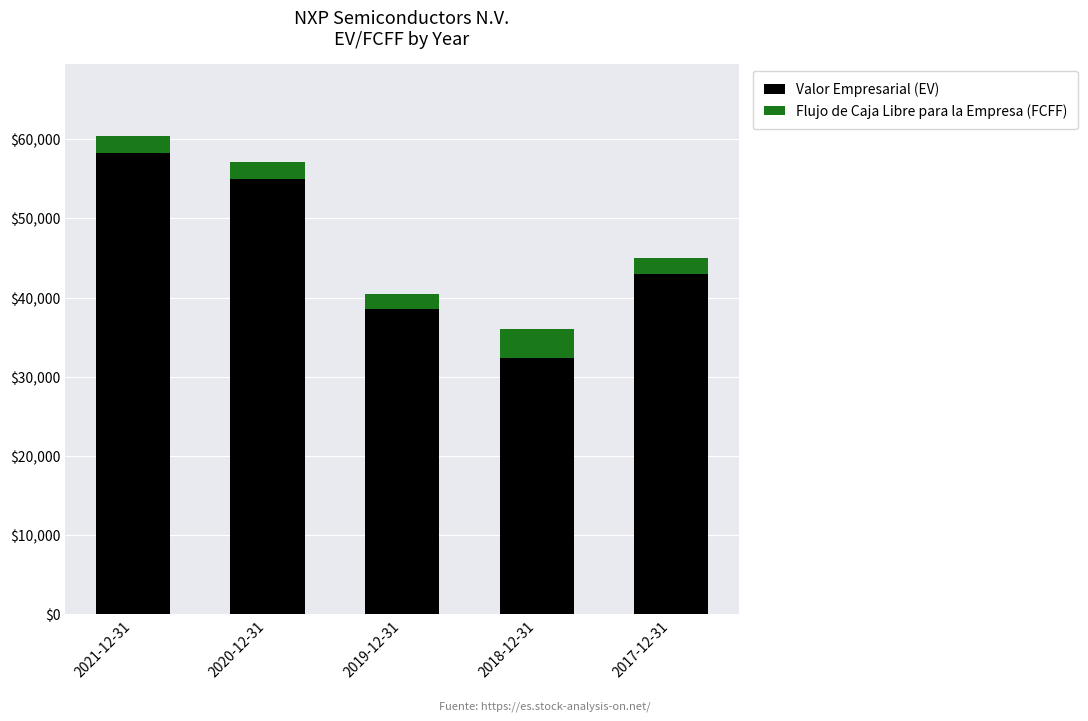

Rank the categories by Valor Empresarial (EV) value from highest to lowest.

2021-12-31, 2020-12-31, 2017-12-31, 2019-12-31, 2018-12-31